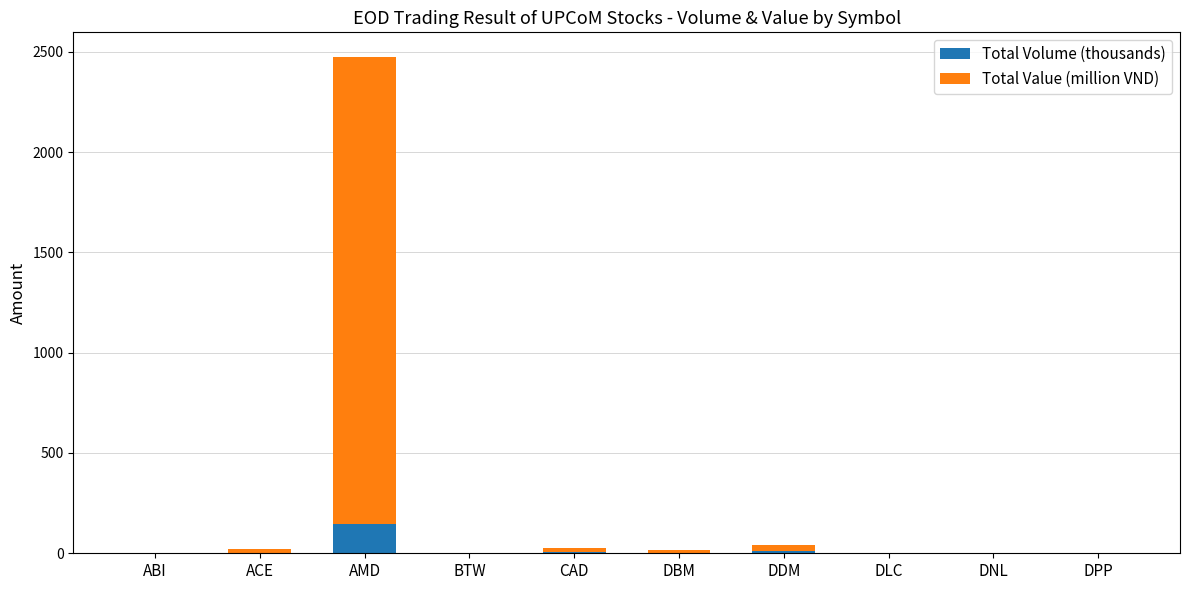

At which label does Total Volume (thousands) reach its peak?

AMD